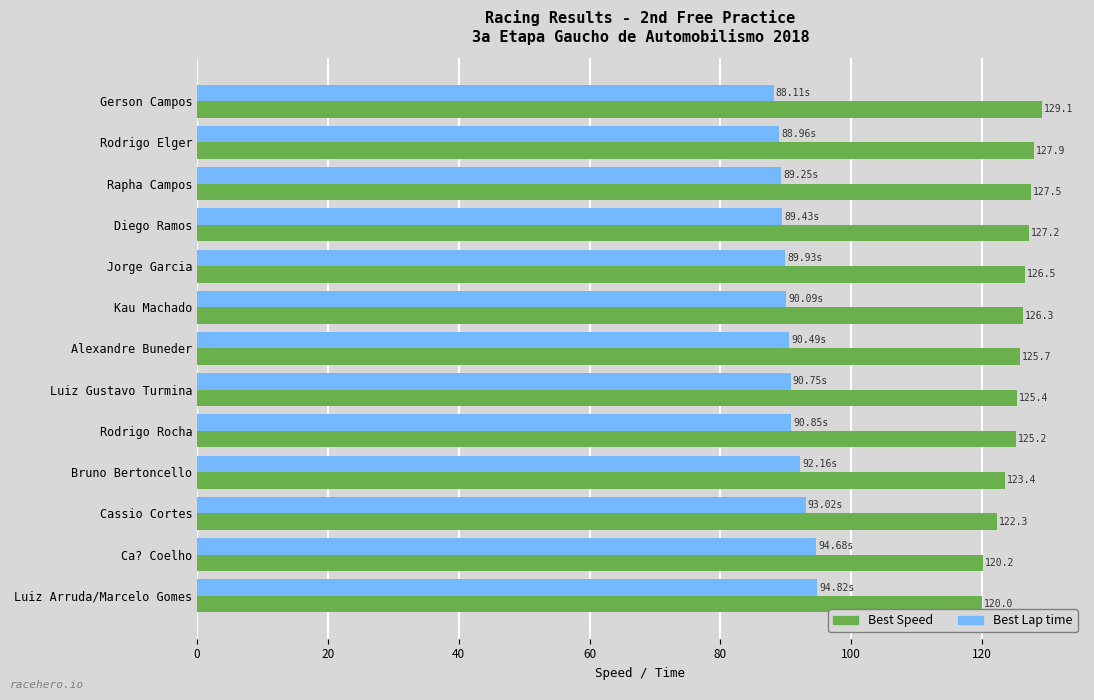

At which label is Best Speed closest to 124?

Bruno Bertoncello